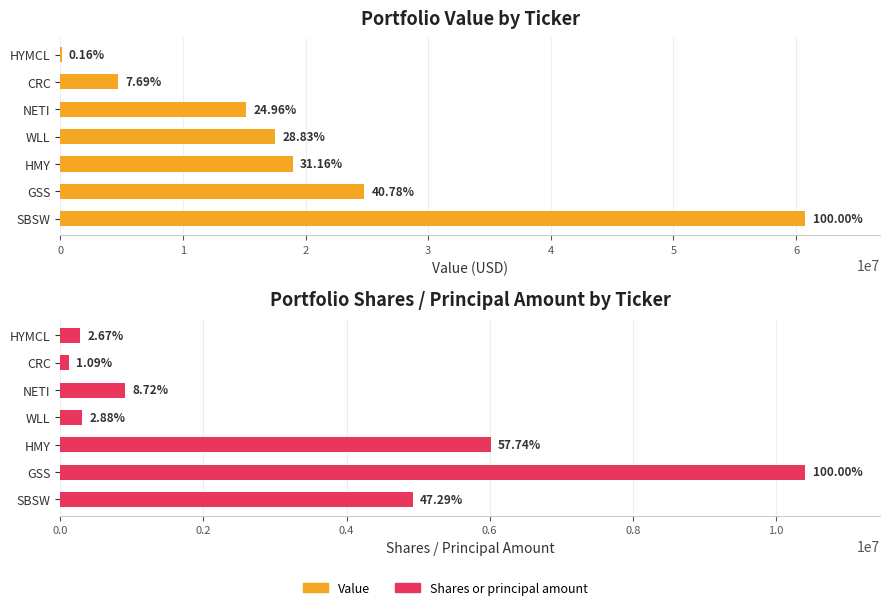

What is the difference between the highest and lowest values at NETI?

14262585